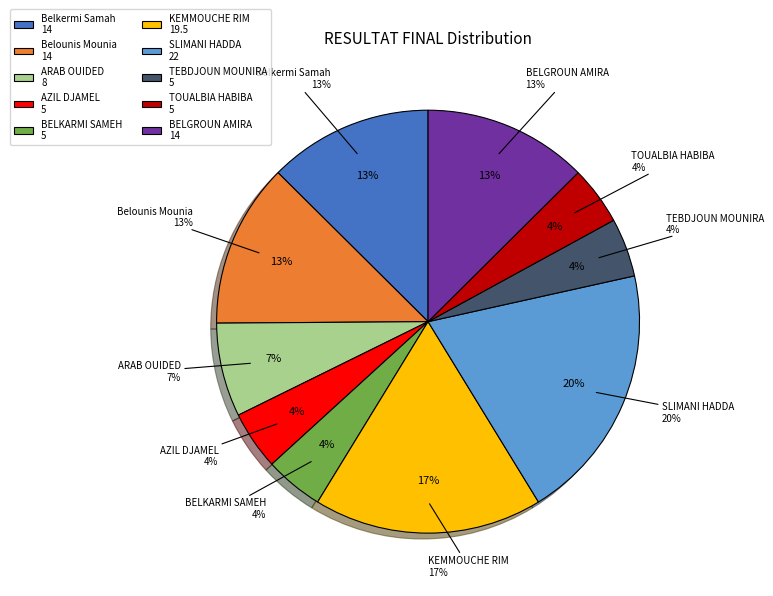

What percentage is NOT represented by Belkermi Samah?

87.4%